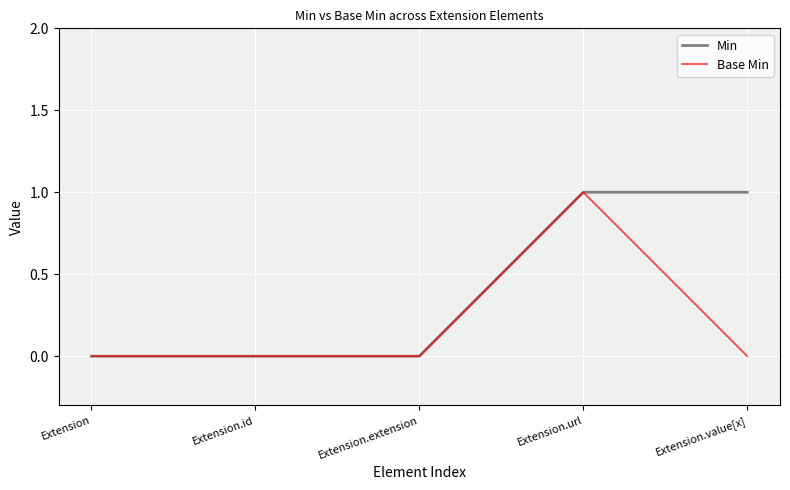

The Base Min series shows 2 at Extension.url. True or false?

False